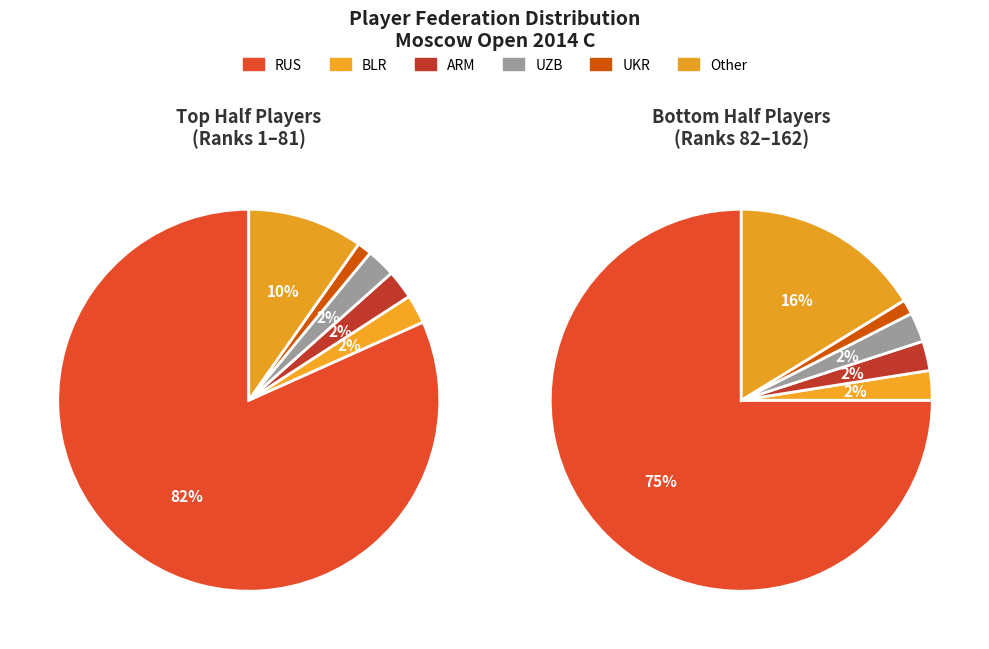

To the nearest percent, what is the average slice percentage?

17%